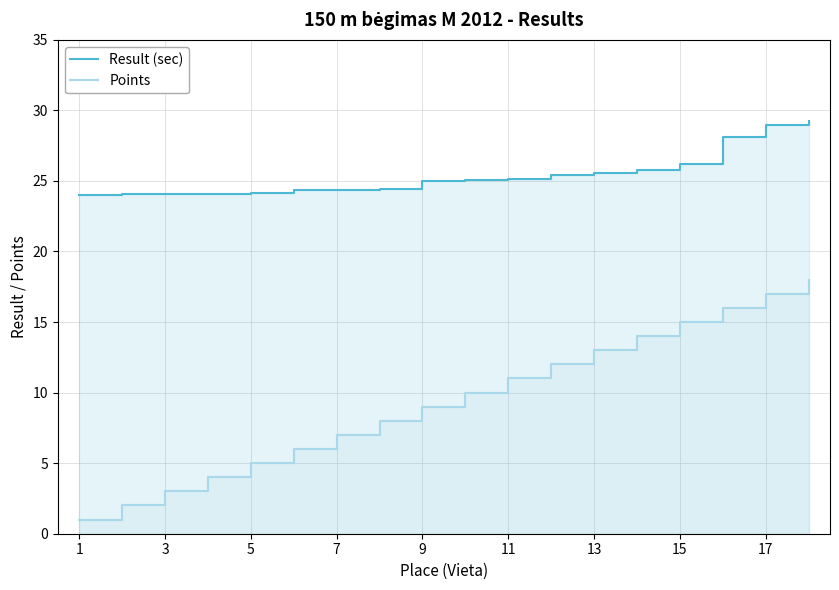

Does the chart display data point markers on the line(s)?

No